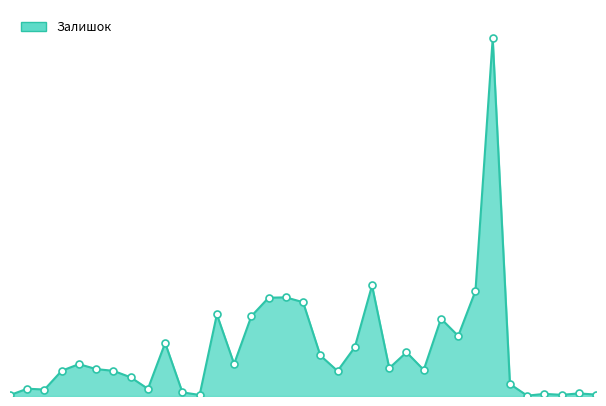

Rank the categories by value from highest to lowest.

252671895, 271702110, 252671899, 271702115, 271702116, 271702114, 271702230, 271702117, 252681891, 252671900, 282502111, 271702111, 252681899, 271702113, 271702229, 282502110, 252681900, 282502115, 252681895, 282502117, 282502114, 271702112, 282502113, 252671891, 284162210, 282502112, 284162209, 274992152, 252651891, 252651899, 248891996, 252651895, 274992132, 284162244, 252651900